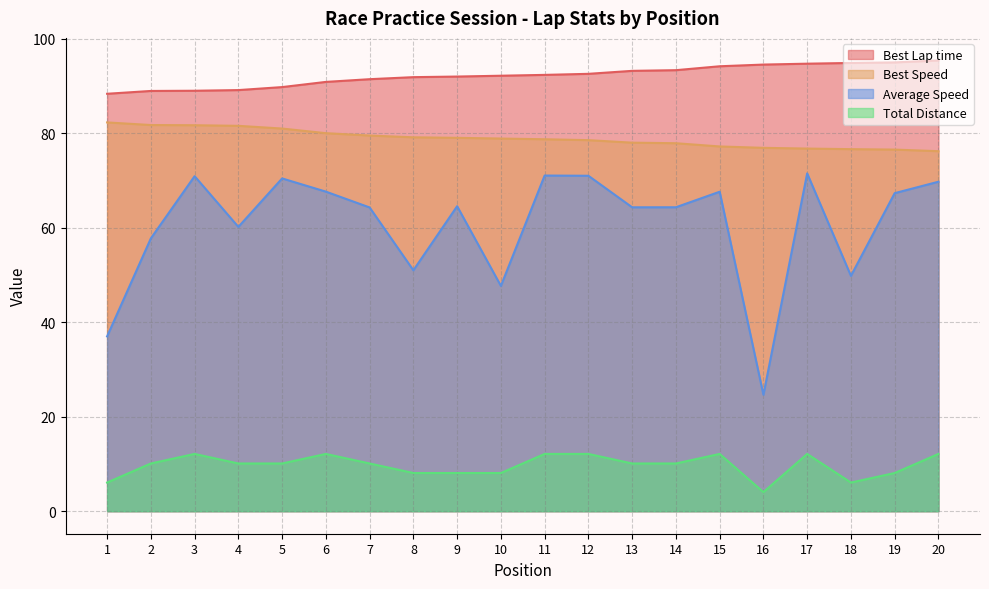

What is the highest value of the Best Speed series?

82.3